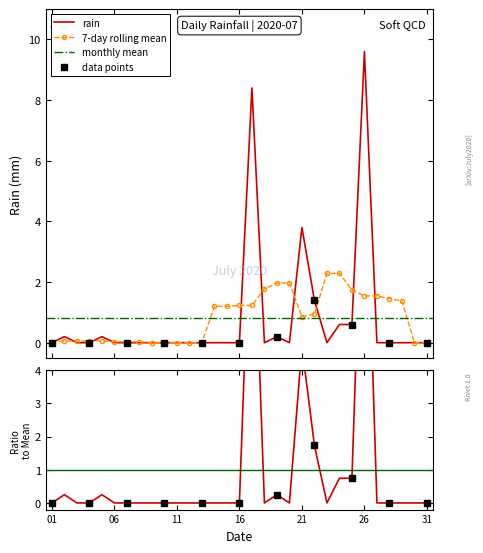

Is it true that the value at 31 is 0.0?

True